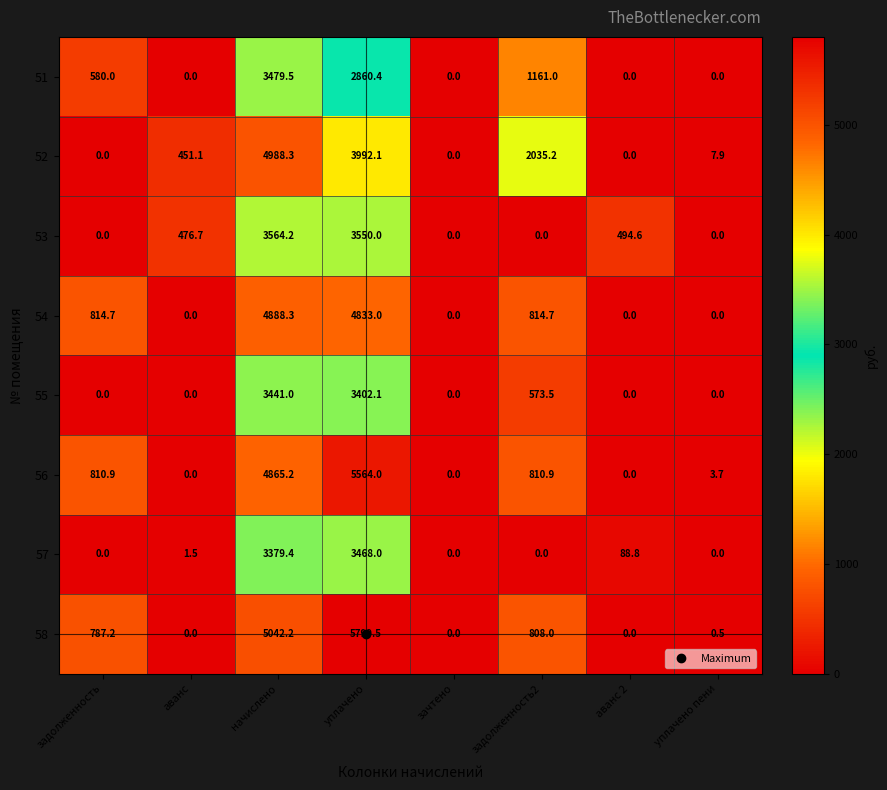

What is the maximum value shown in the chart?

5799.5